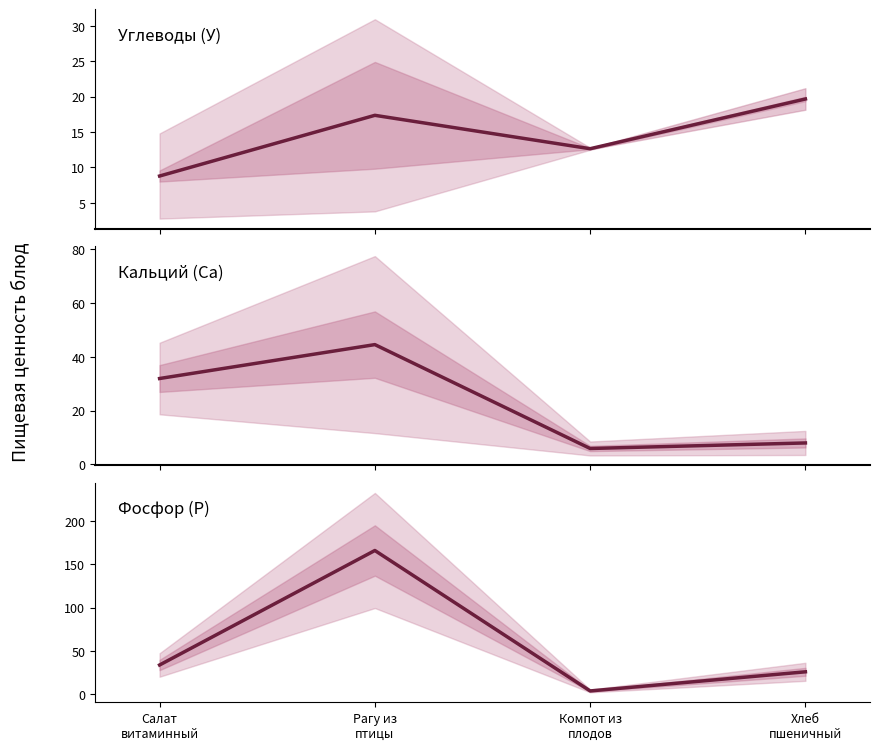

Is this an area chart (filled region under the line)?

No